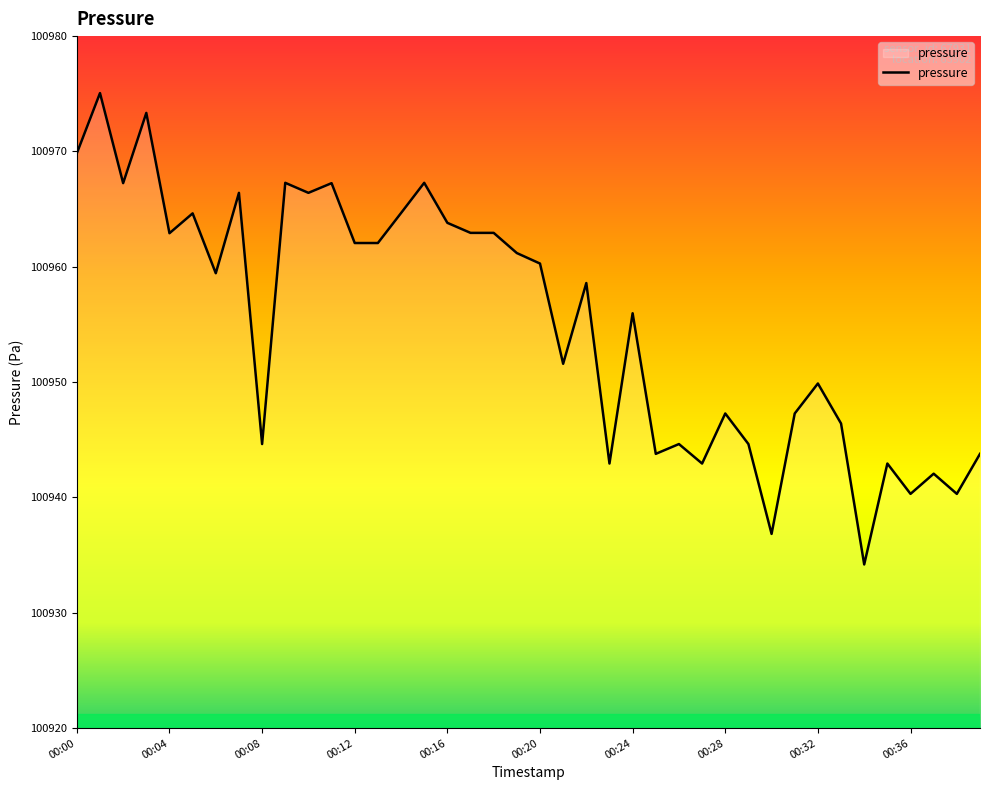

What is the minimum value shown in the chart?

100934.2